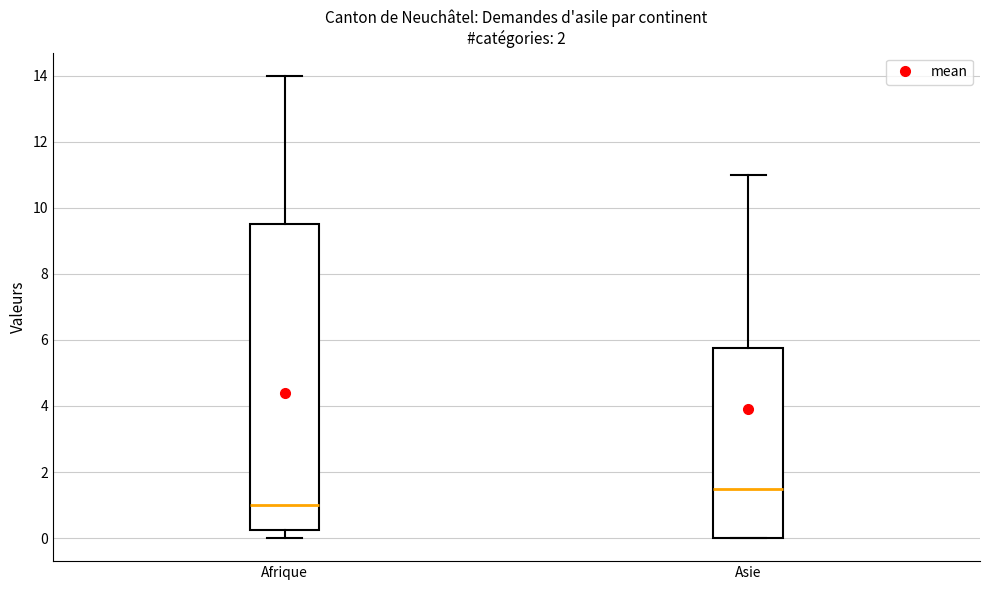

Reading left to right, read every box against the y-axis: the position of its median line, the range the box covers, and the ends of its whiskers. The values are not printed on the chart, so give them approximately, as read against the axis.

Afrique: median 1.0, box 0.2 to 9.6, whiskers 0.0 to 14.0
Asie: median 1.6, box 0.0 to 5.8, whiskers 0.0 to 11.0